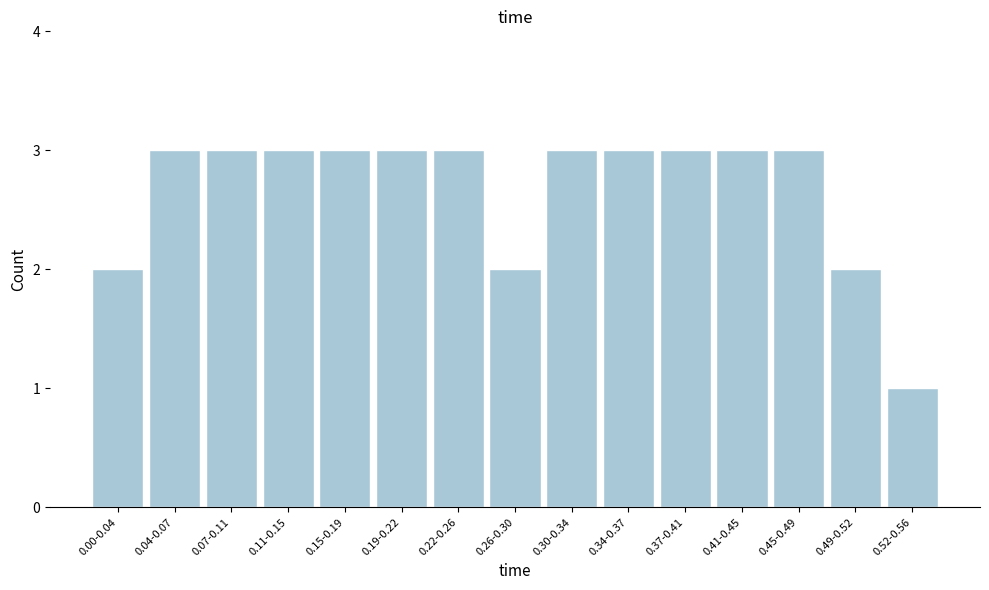

Reading right to left, what are all the values shown in this chart?

0.52-0.56=1	0.49-0.52=2	0.45-0.49=3	0.41-0.45=3	0.37-0.41=3	0.34-0.37=3	0.30-0.34=3	0.26-0.30=2	0.22-0.26=3	0.19-0.22=3	0.15-0.19=3	0.11-0.15=3	0.07-0.11=3	0.04-0.07=3	0.00-0.04=2